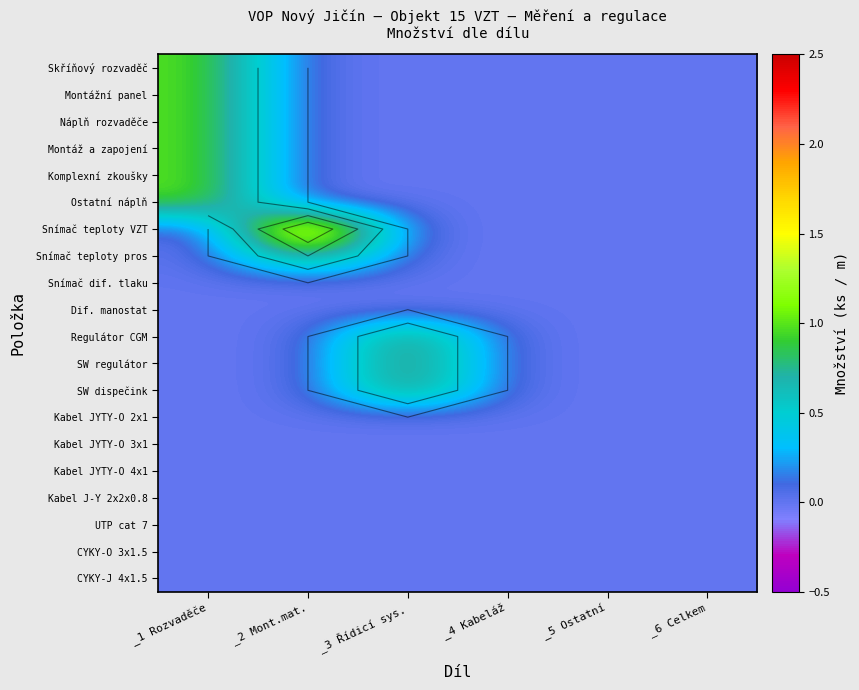

At which category is the sum across all series the highest?

_1 Rozvaděče